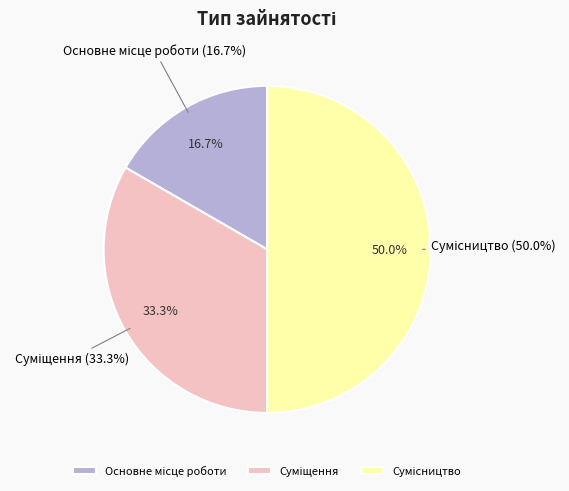

What is the total percentage of Основне місце роботи and Сумісництво?

66.7%